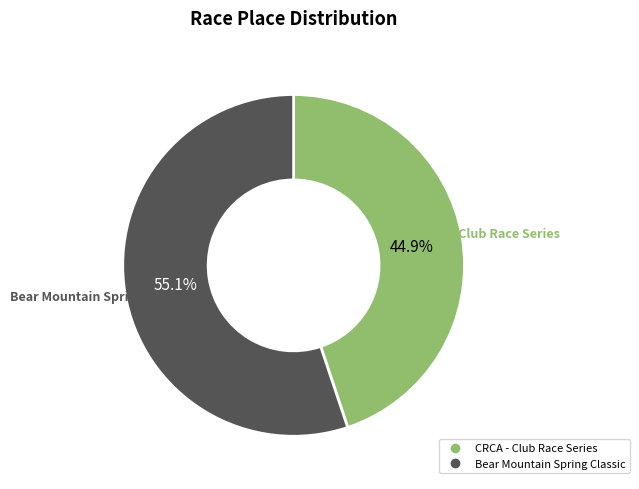

To the nearest percent, what is the difference between the Bear Mountain Spring Classic and CRCA - Club Race Series slice percentages?

10%